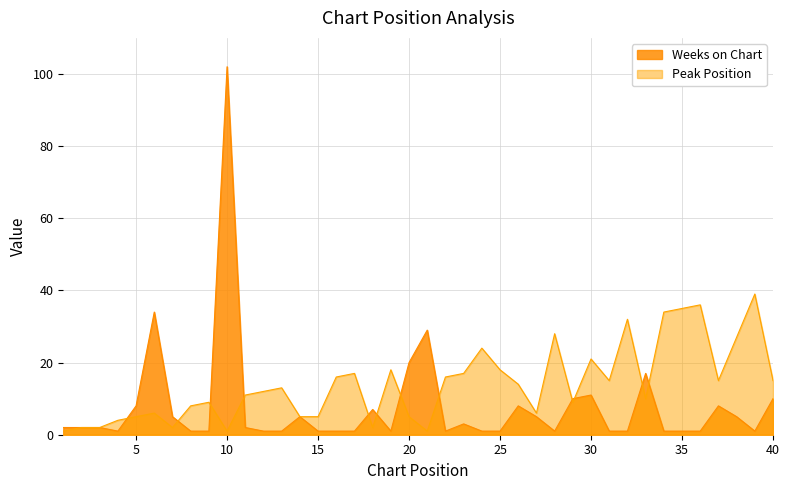

Rank the series by their average value, from highest to lowest.

Peak Position, Weeks on Chart